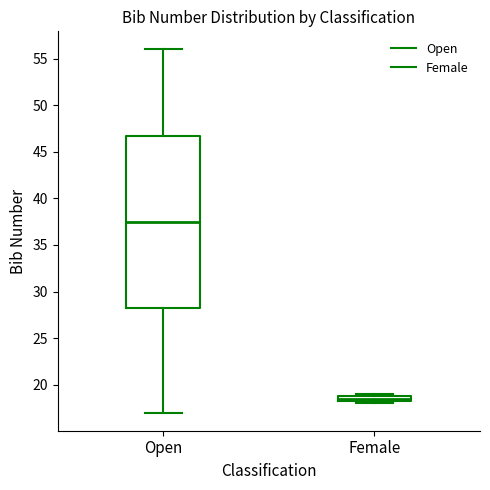

Which box is the tallest, from its lower edge to its upper edge?

Open